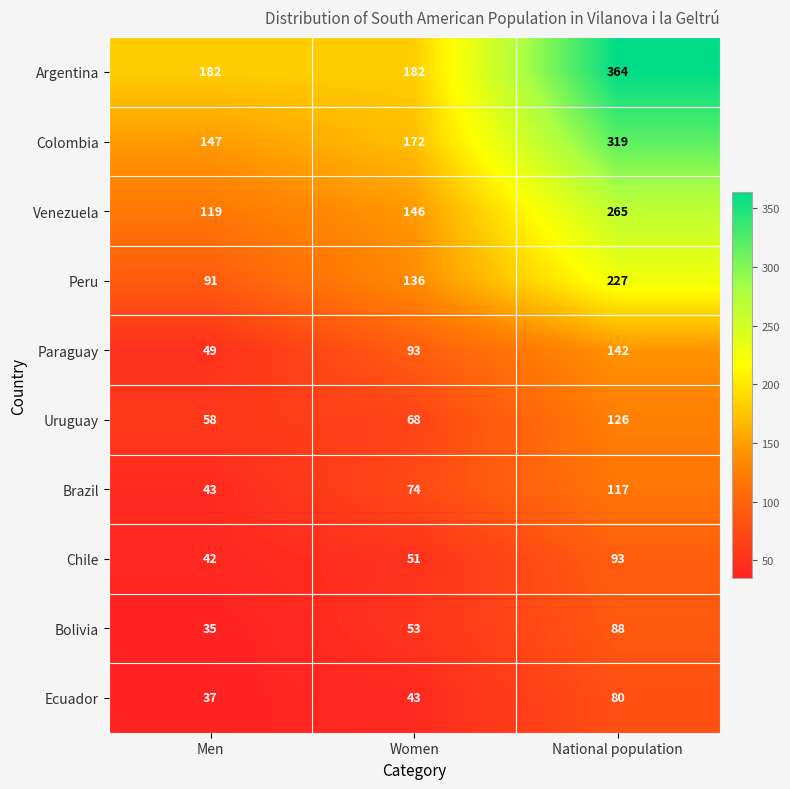

Which label corresponds to the largest value in the chart?

National population